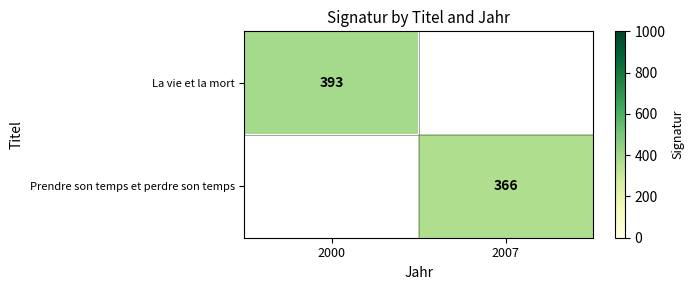

True or false: Prendre son temps et perdre son temps has a value of 366 at 2007.

True